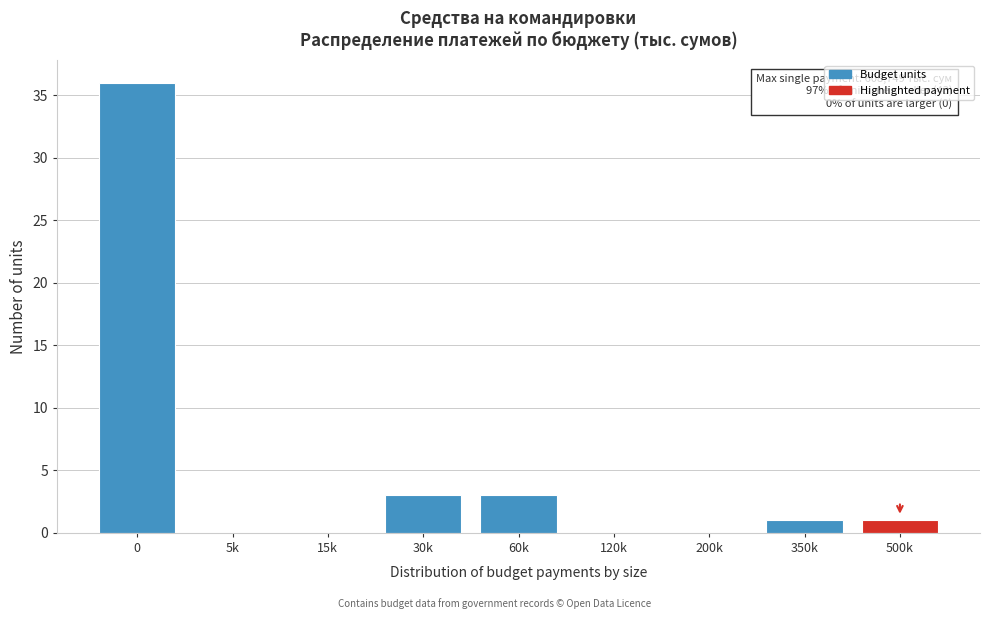

Reading left to right, list all the values displayed in this chart.

0=36	5k=0	15k=0	30k=3	60k=3	120k=0	200k=0	350k=1	500k=1